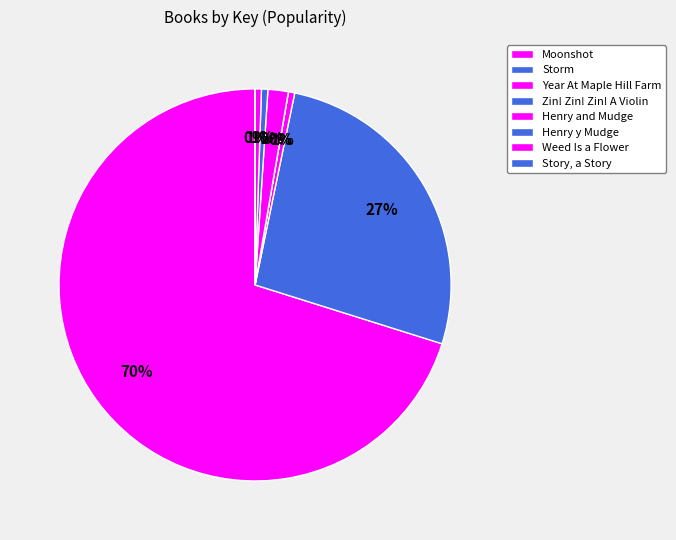

Which slice is the largest?

Moonshot